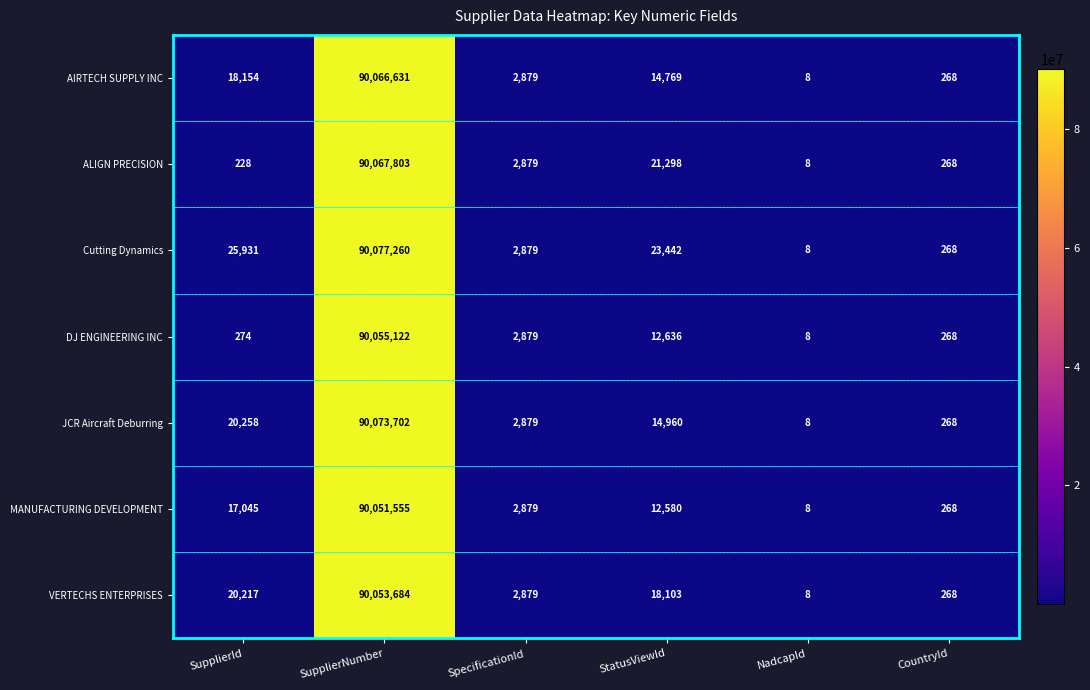

What is the highest value of the Cutting Dynamics series?

90077260